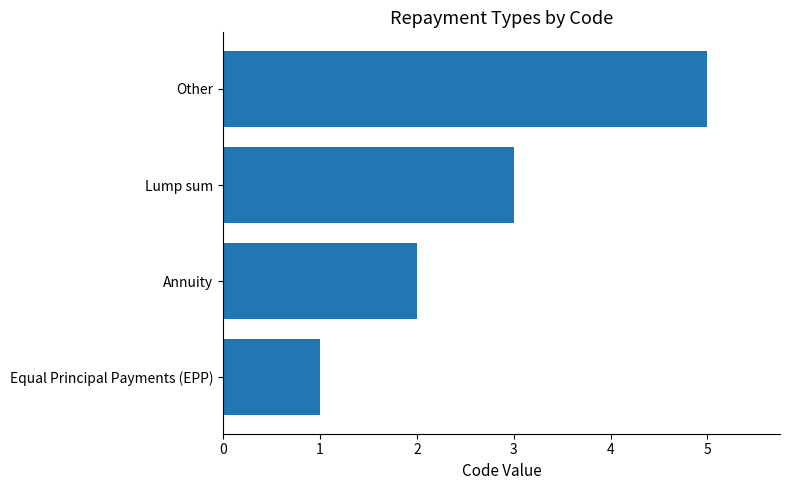

List the labels in order of value, largest first.

Other, Lump sum, Annuity, Equal Principal Payments (EPP)